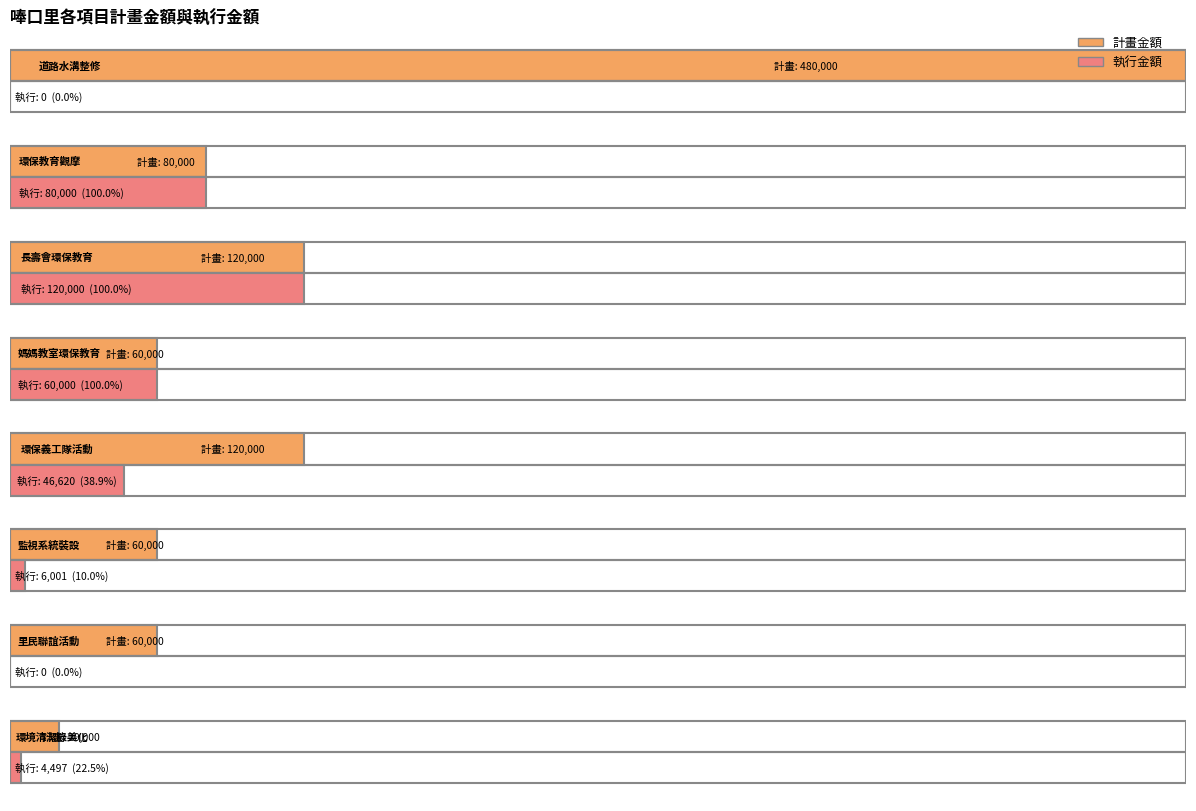

At which category does the chart reach its minimum across all series?

唪口里轄區道路路面及水溝整修、維護工程